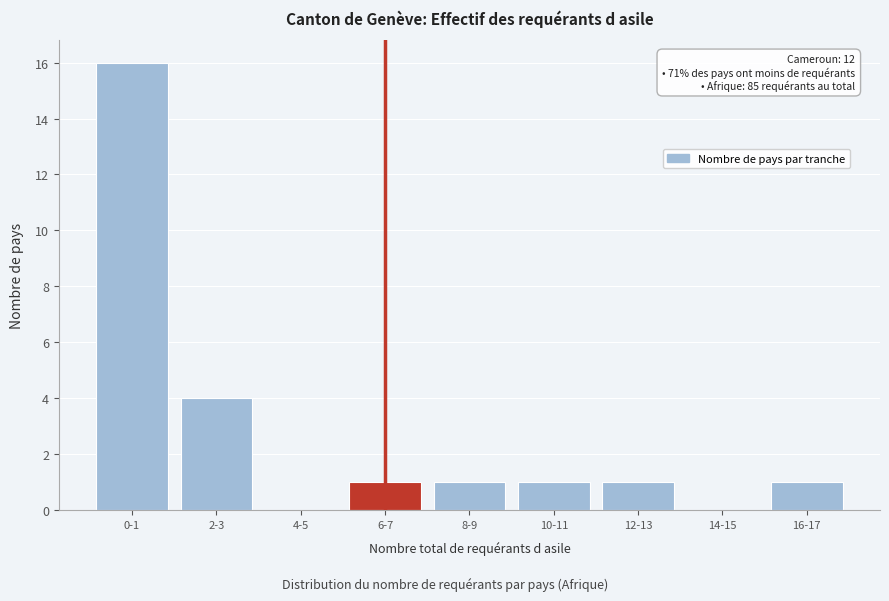

Reading left to right, what are all the values shown in this chart?

0-1=16	2-3=4	4-5=0	6-7=1	8-9=1	10-11=1	12-13=1	14-15=0	16-17=1